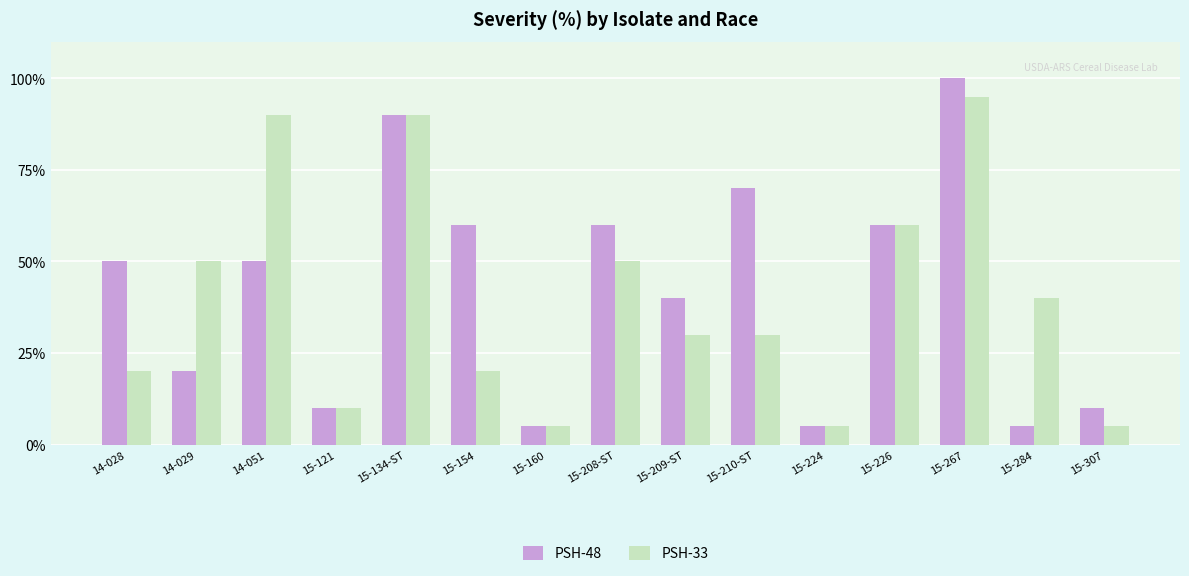

What are all the series names shown in the legend?

PSH-48, PSH-33